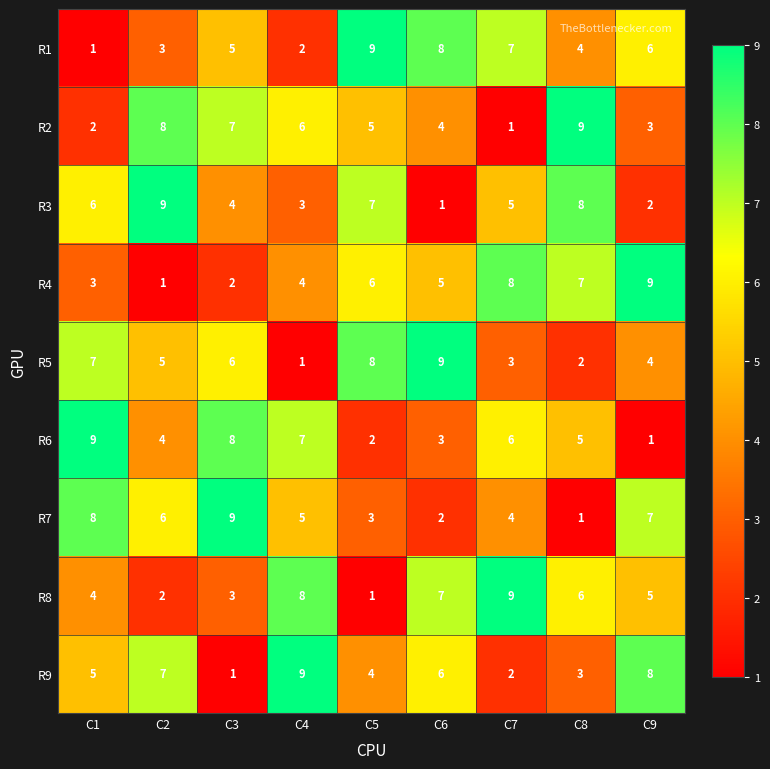

What is the difference between the highest and lowest values at C1?

8